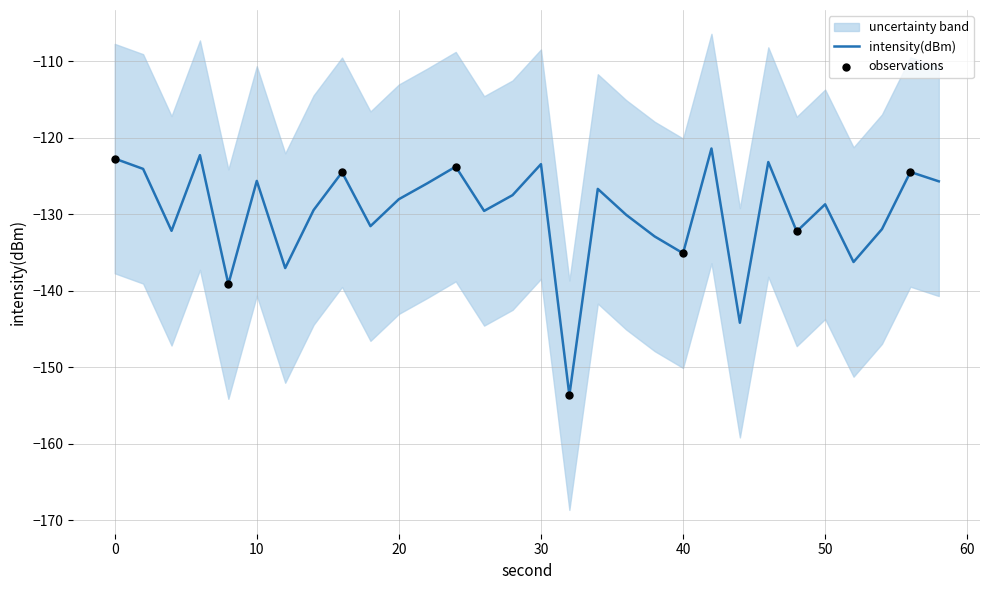

Which has a higher value, 24 or 22?

24